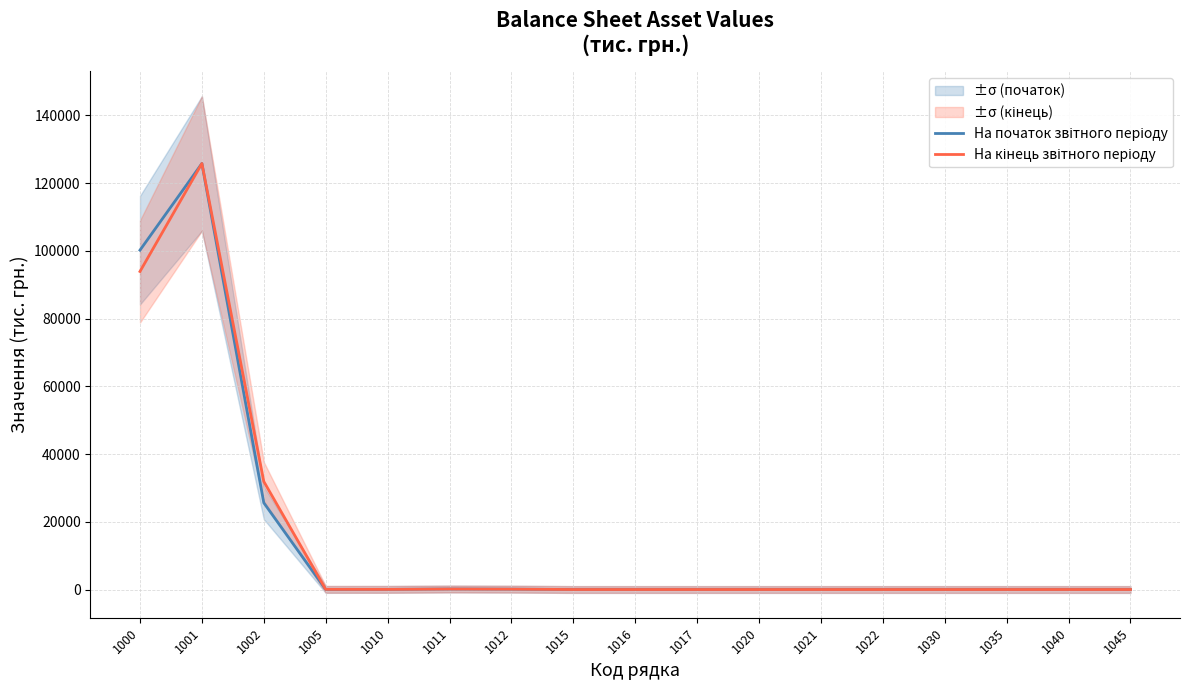

Reading right to left, transcribe all the data shown in this chart.

На початок звітного періоду: 1045=0	1040=0	1035=0	1030=0	1022=0	1021=0	1020=0	1017=0	1016=0	1015=0	1012=105	1011=146	1010=41	1005=15	1002=25595	1001=125783	1000=100188
На кінець звітного періоду: 1045=0	1040=0	1035=0	1030=0	1022=0	1021=0	1020=0	1017=0	1016=0	1015=0	1012=107	1011=146	1010=39	1005=50	1002=31888	1001=125783	1000=93895